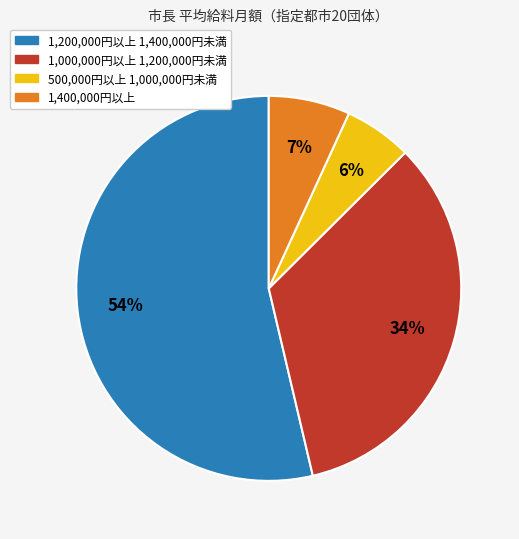

Count the number of slices in the pie.

4